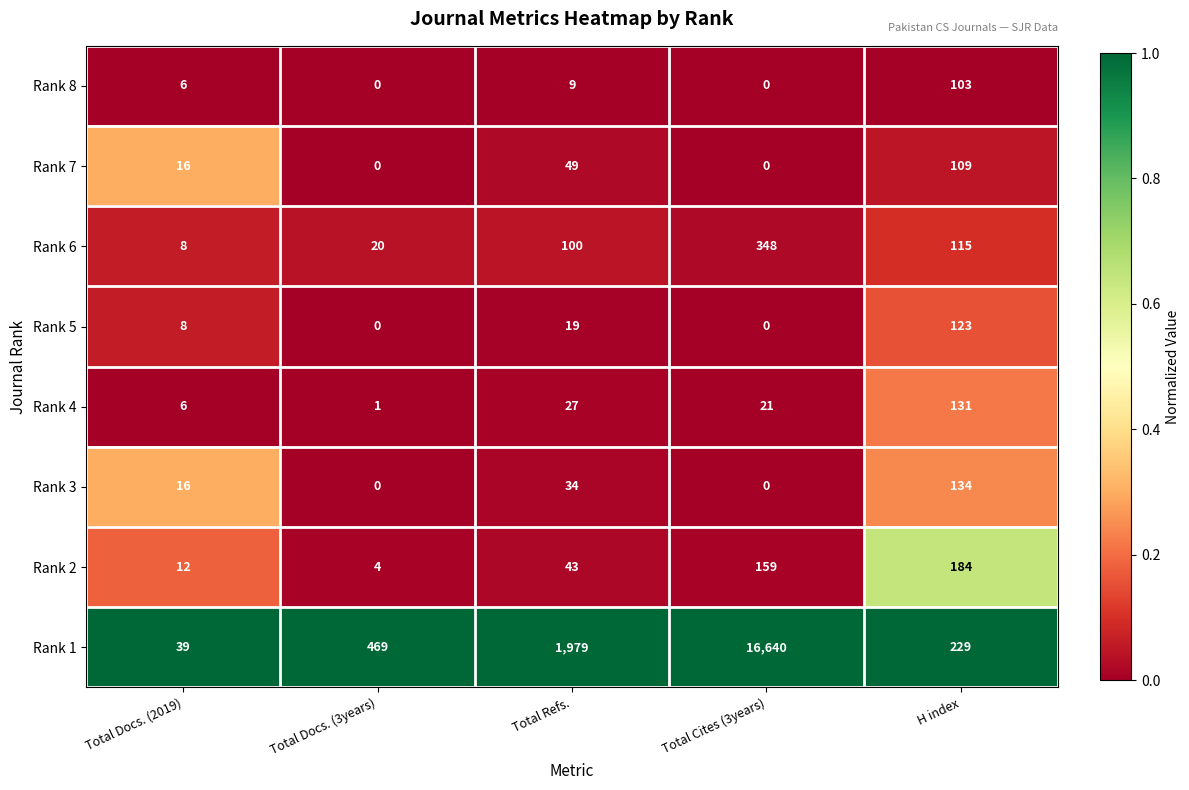

Which series has the largest total across all categories?

Rank 1